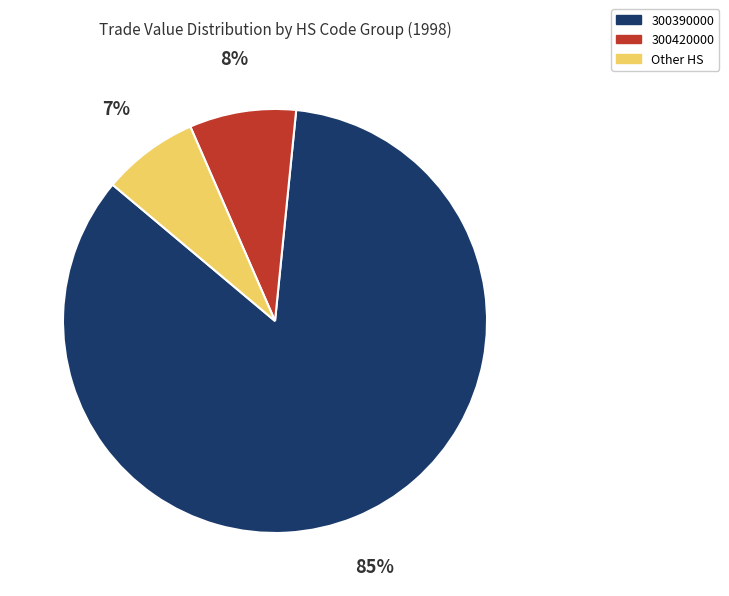

Is there any slice that represents more than half of the pie?

Yes